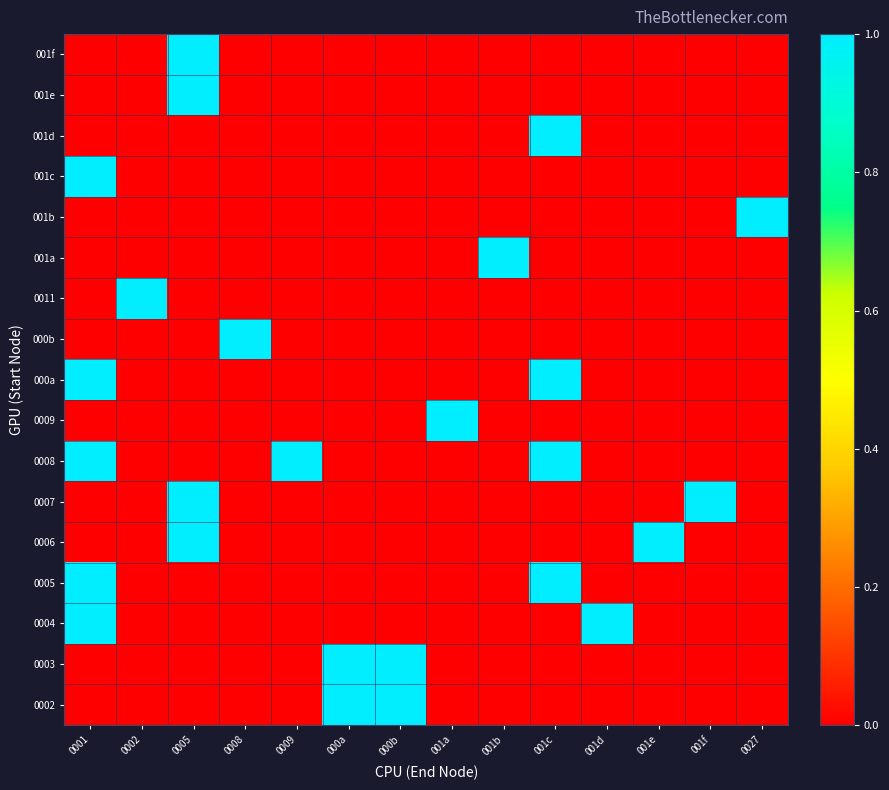

How many data points does each series have?

14